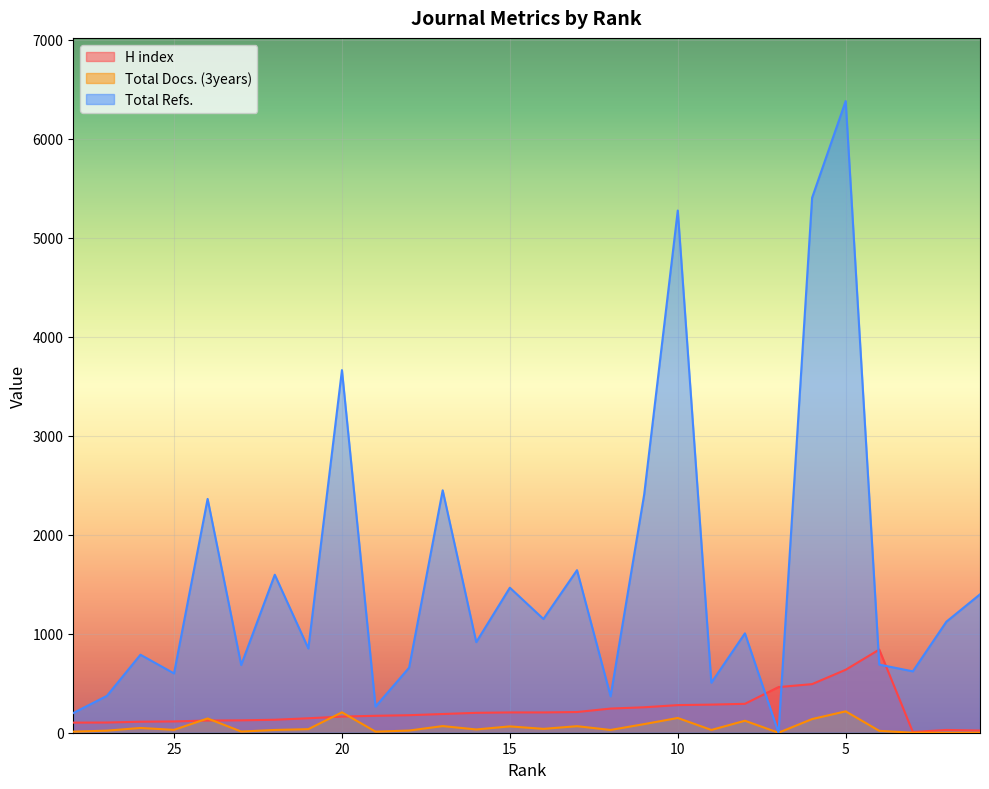

Reading left to right, list all the values displayed in this chart.

H index: 102	103	111	114	123	125	131	146	163	171	177	189	201	205	205	209	244	257	279	284	292	461	491	636	840	7	28	22
Total Docs. (3years): 11	21	48	29	144	12	28	36	206	11	22	67	33	64	39	66	28	87	149	28	121	0	138	216	19	0	0	0
Total Refs.: 199	372	788	599	2362	684	1596	851	3663	264	657	2449	915	1465	1149	1642	368	2407	5275	505	1004	0	5404	6381	688	620	1122	1398